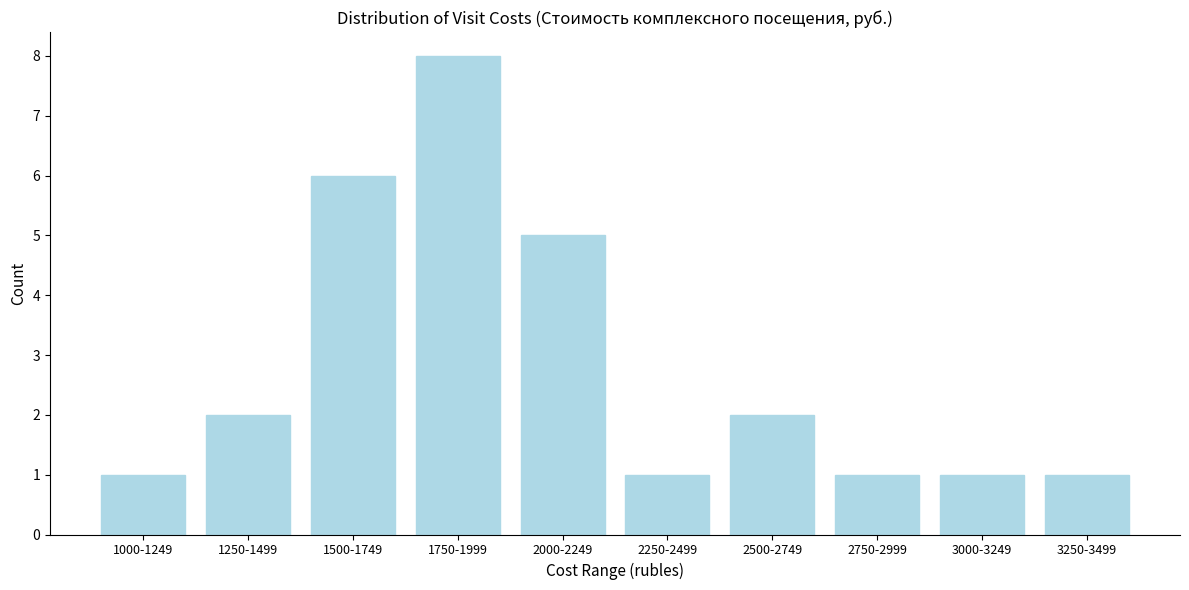

Reading left to right, what are all the values shown in this chart?

1	2	6	8	5	1	2	1	1	1